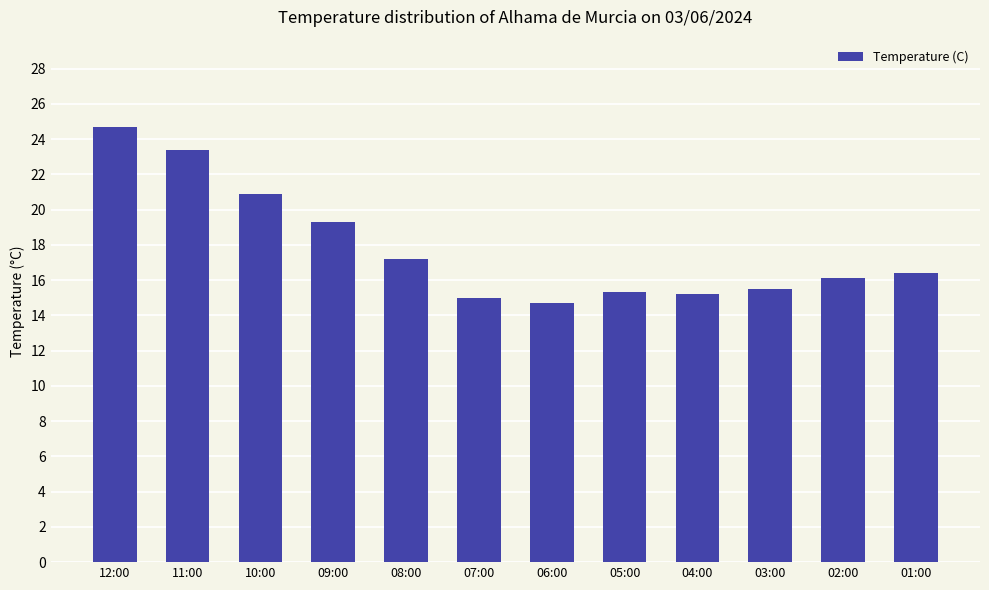

How many bars are there in total?

12